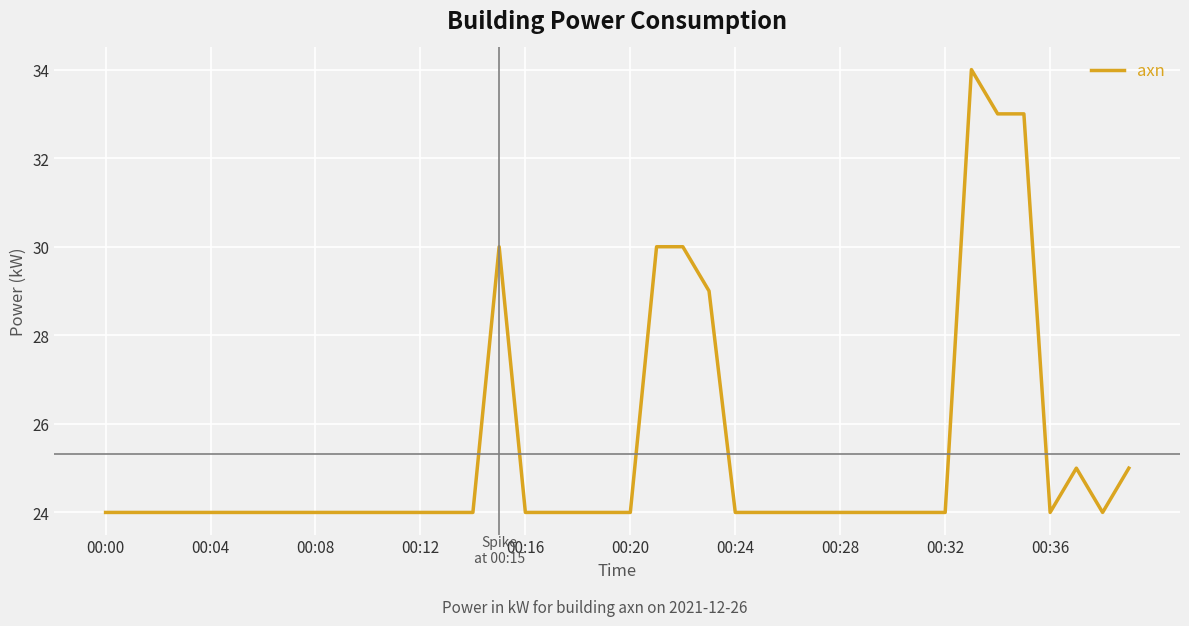

What is the greatest value displayed?

34